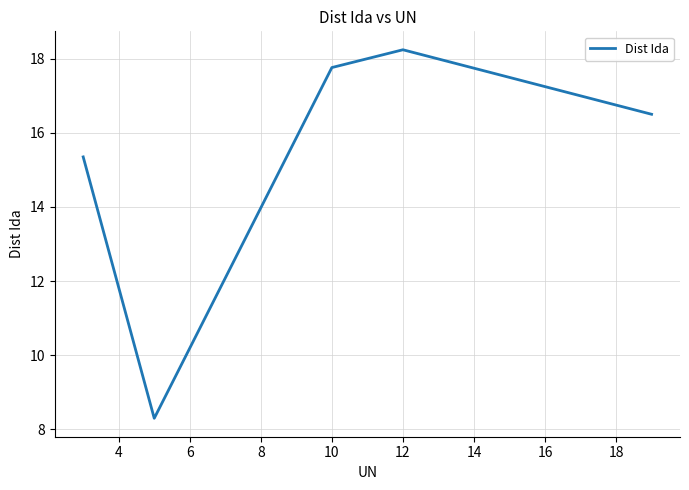

True or false: there are more than 2 points higher than both neighbors.

False